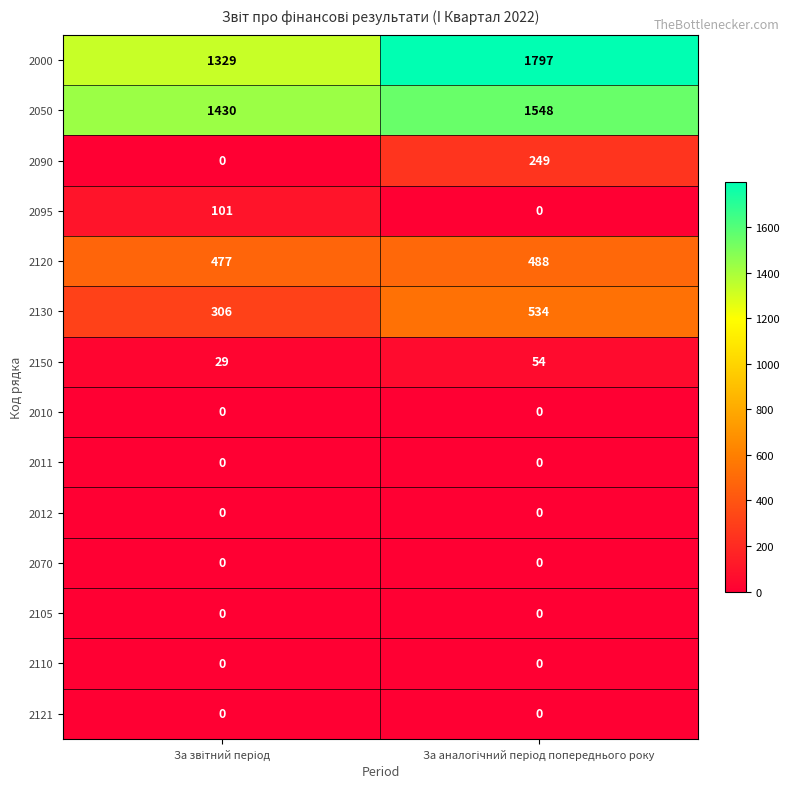

Which series has the widest spread of values?

2000